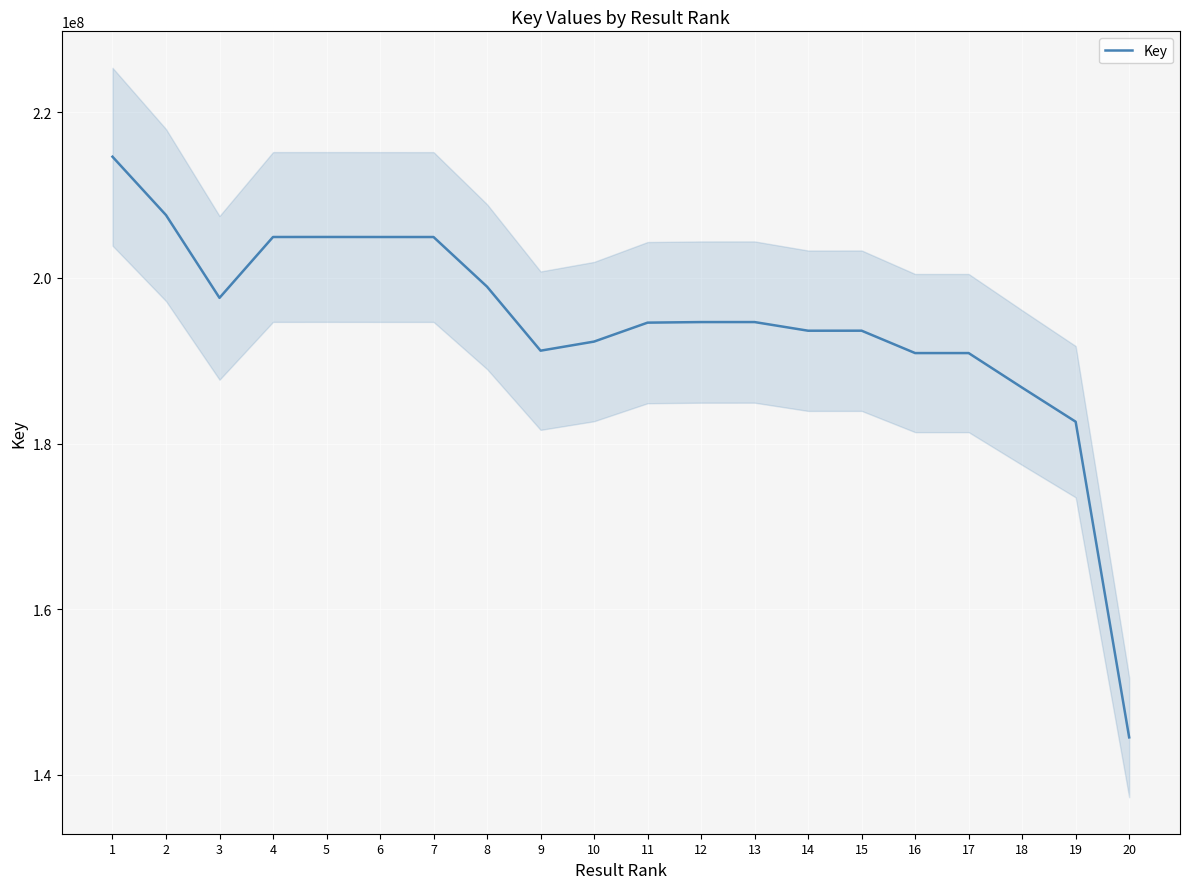

Rank the categories by value from lowest to highest.

20, 19, 18, 16, 17, 9, 10, 14, 15, 11, 12, 13, 3, 8, 7, 6, 4, 5, 2, 1